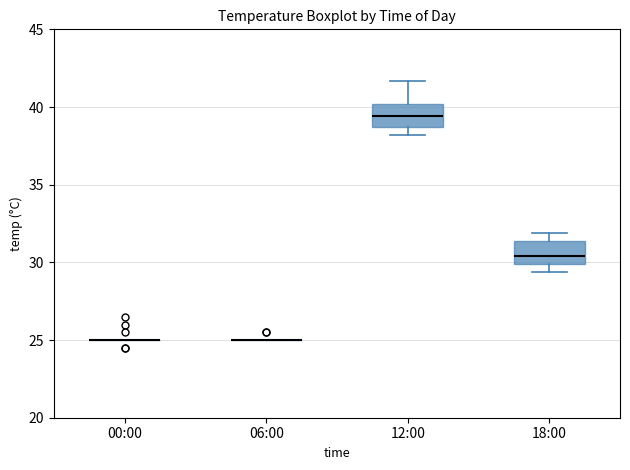

Reading left to right, read every box against the y-axis: the position of its median line, the range the box covers, and the ends of its whiskers. The values are not printed on the chart, so give them approximately, as read against the axis.

00:00: box collapsed to a line at 25.0, whiskers 25.0 to 25.0
06:00: box collapsed to a line at 25.0, whiskers 25.0 to 25.0
12:00: median 39.5, box 38.5 to 40.0, whiskers 38.0 to 41.5
18:00: median 30.5, box 30.0 to 31.5, whiskers 29.5 to 32.0